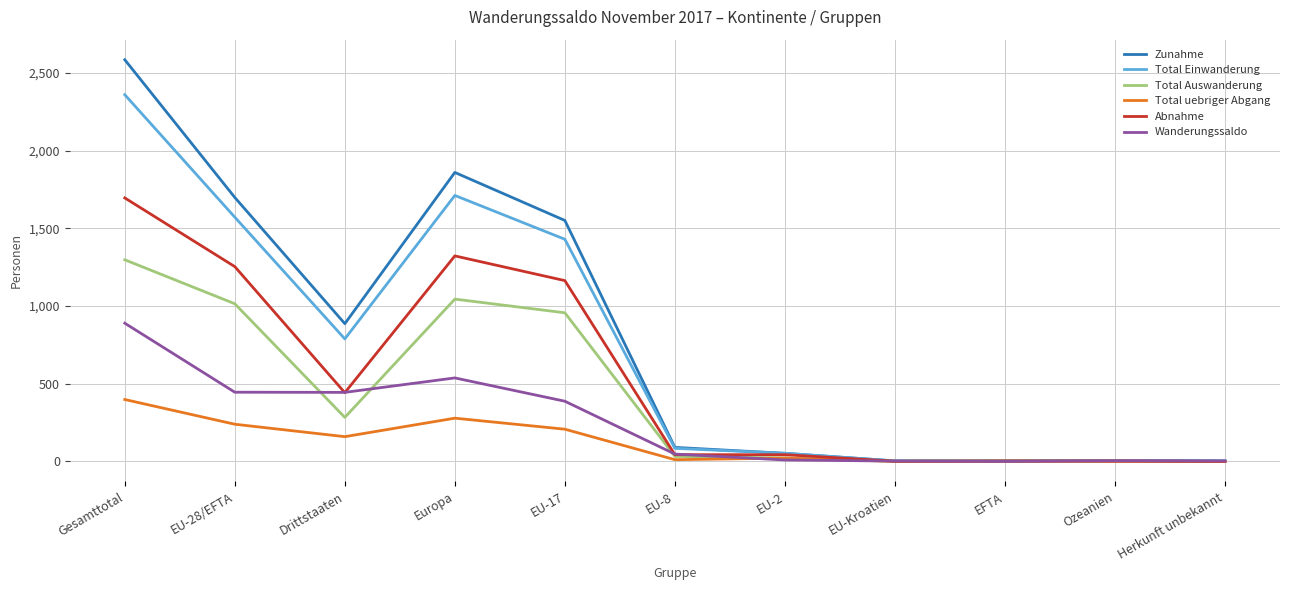

Is this an area chart (filled region under the line)?

No